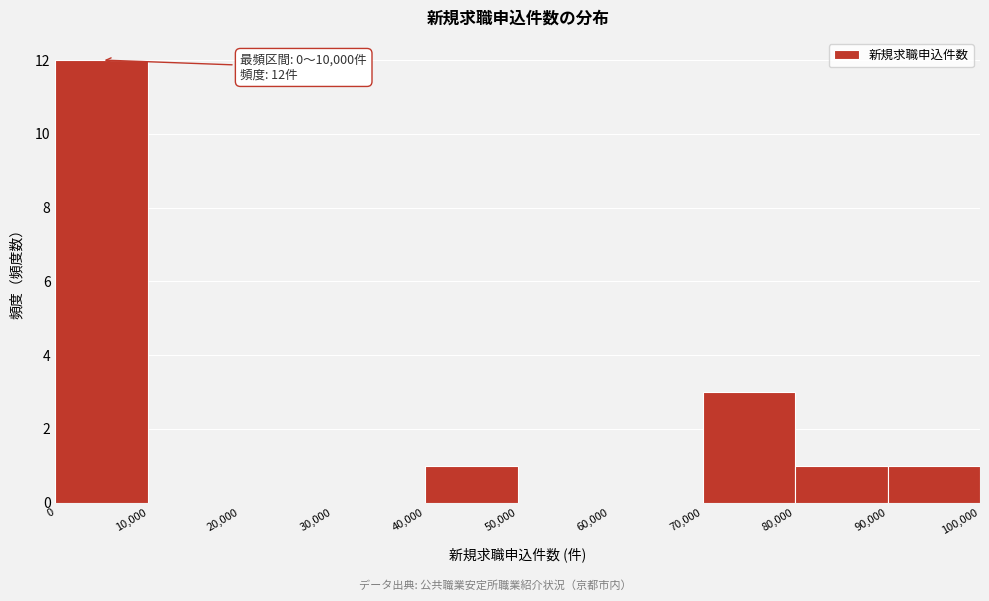

Over which range of the x-axis is the bar tallest?

0 to 10,000